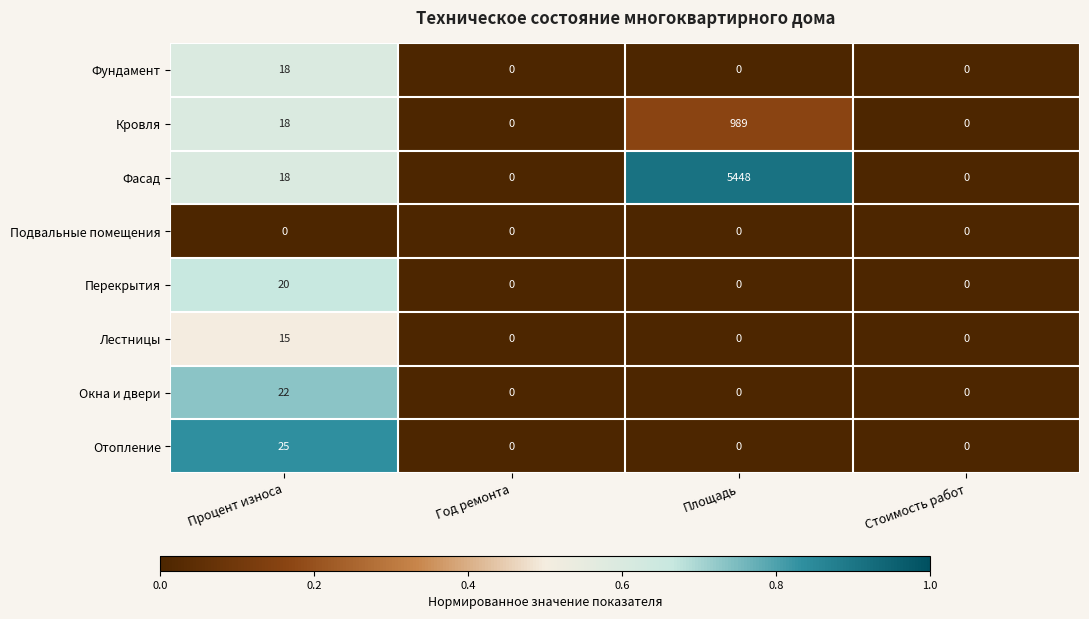

What is the difference between the highest and lowest values at Процент износа?

25